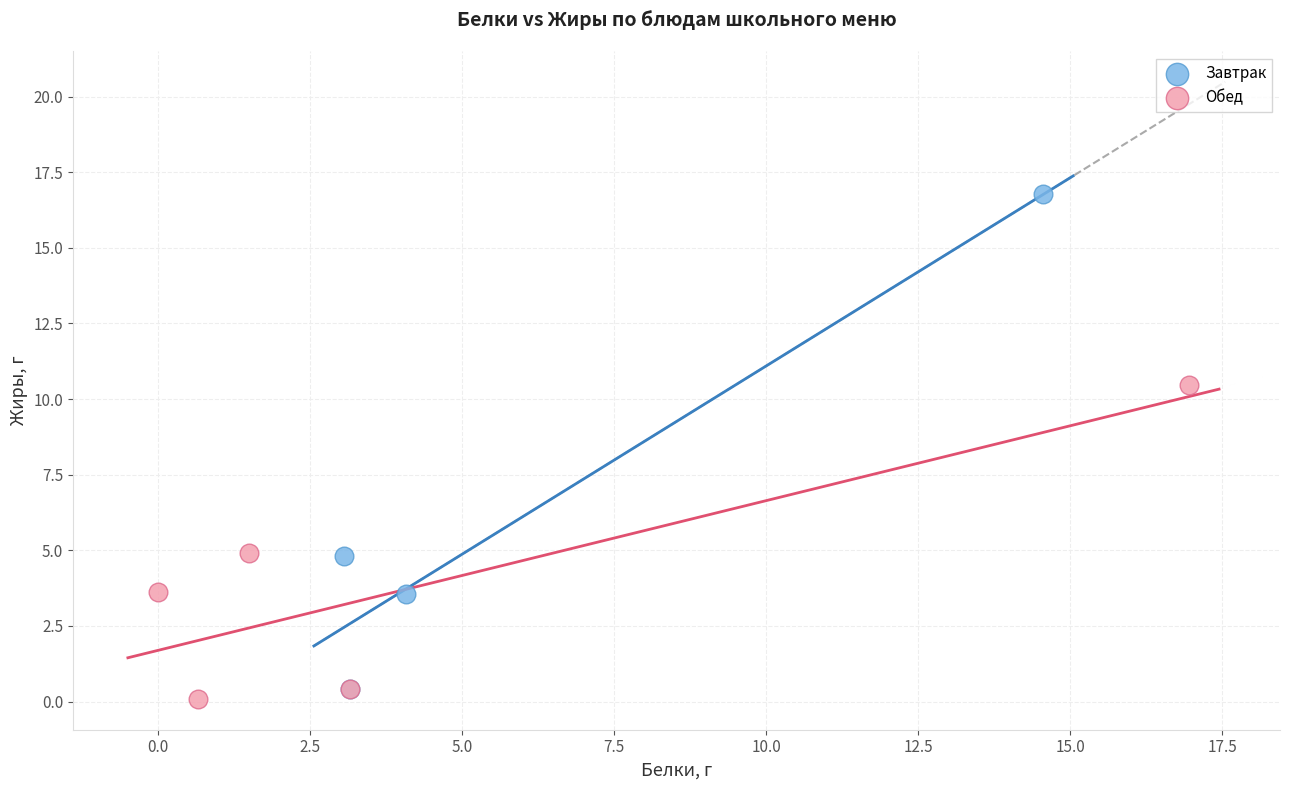

Which series reaches the minimum Y coordinate?

Обед